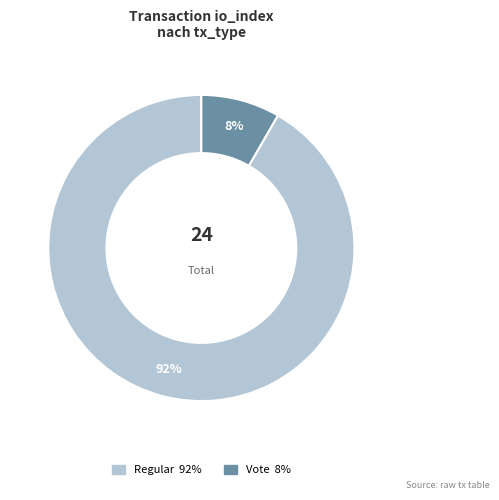

To the nearest percent, what is the average slice percentage?

50%